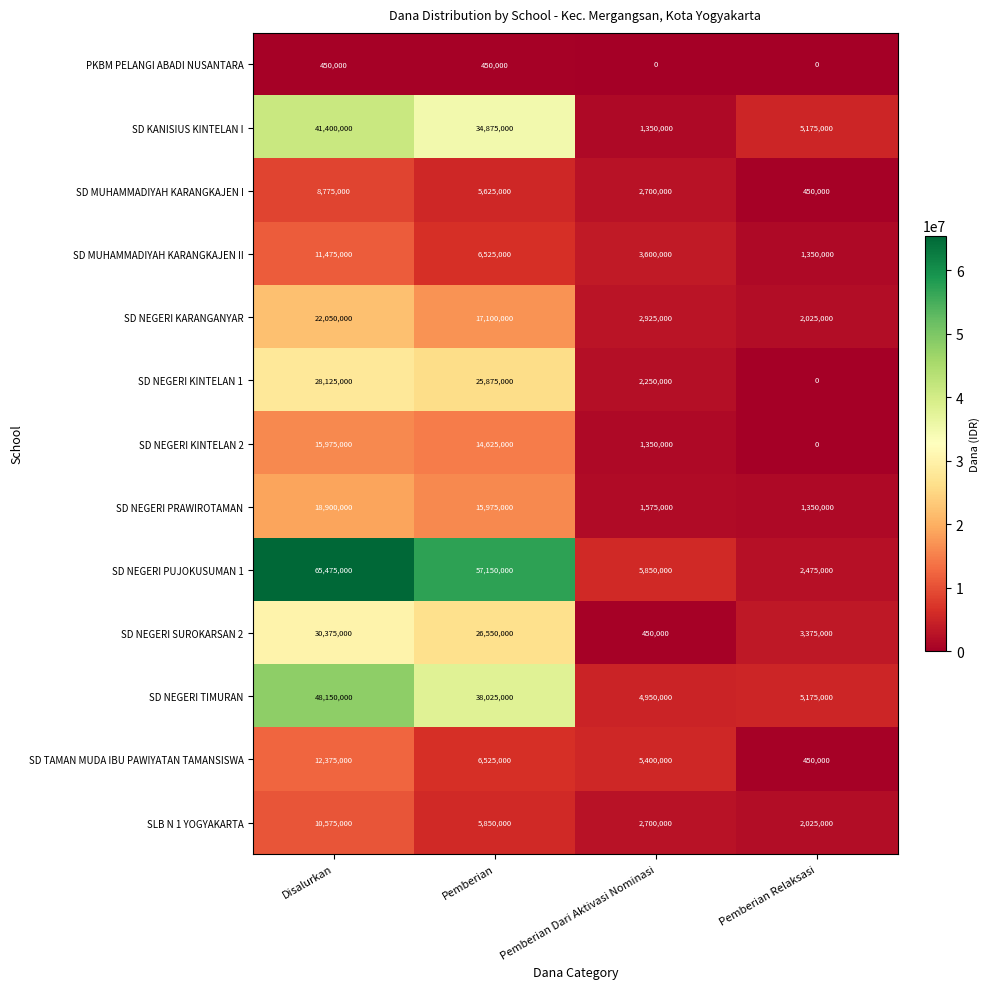

At which category is the sum across all series the highest?

Disalurkan